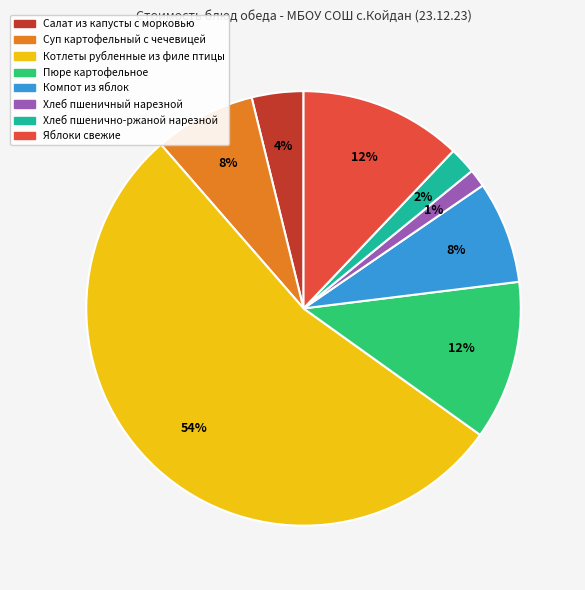

Between Хлеб пшеничный нарезной and Яблоки свежие, which is larger?

Яблоки свежие